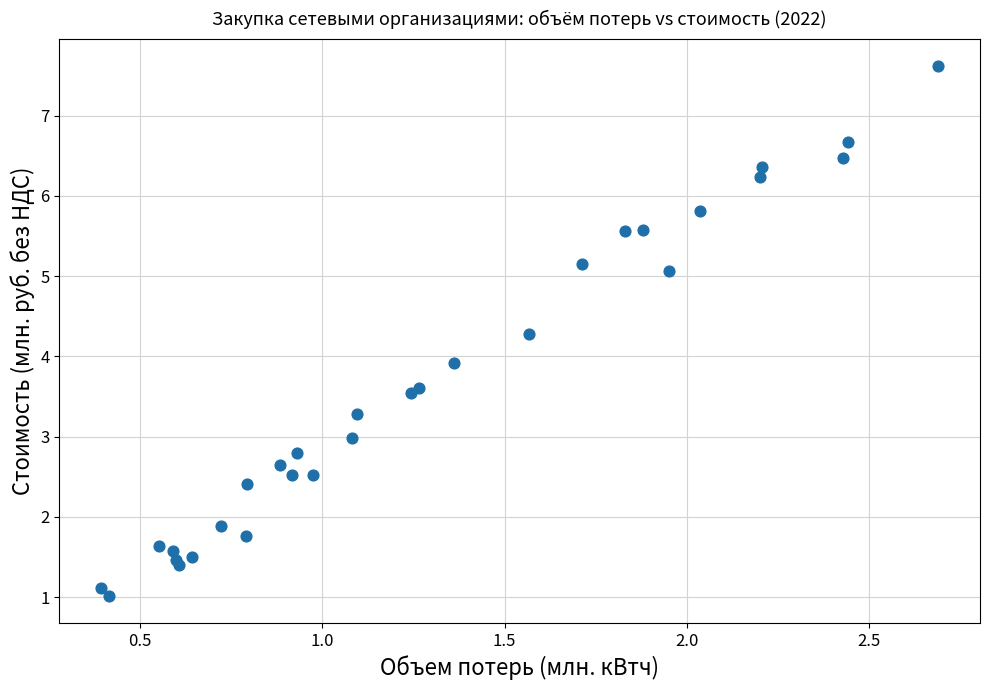

What Y value in the scatter plot is closest to 4?

3.9